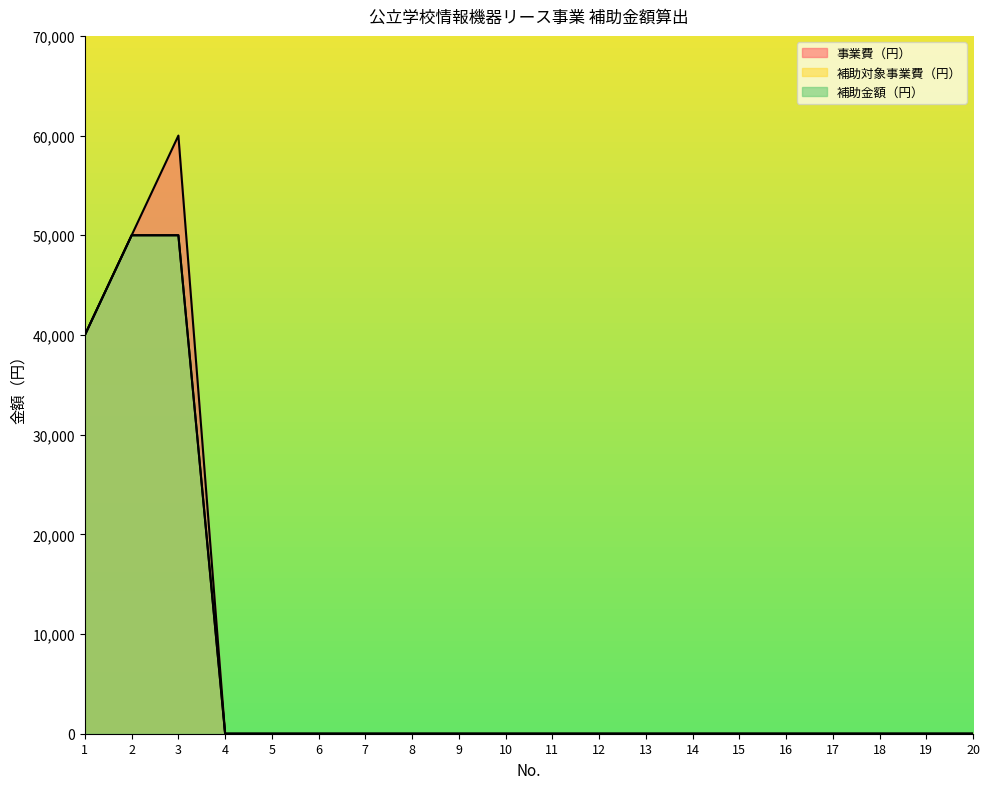

Which series has the widest spread of values?

事業費（円）